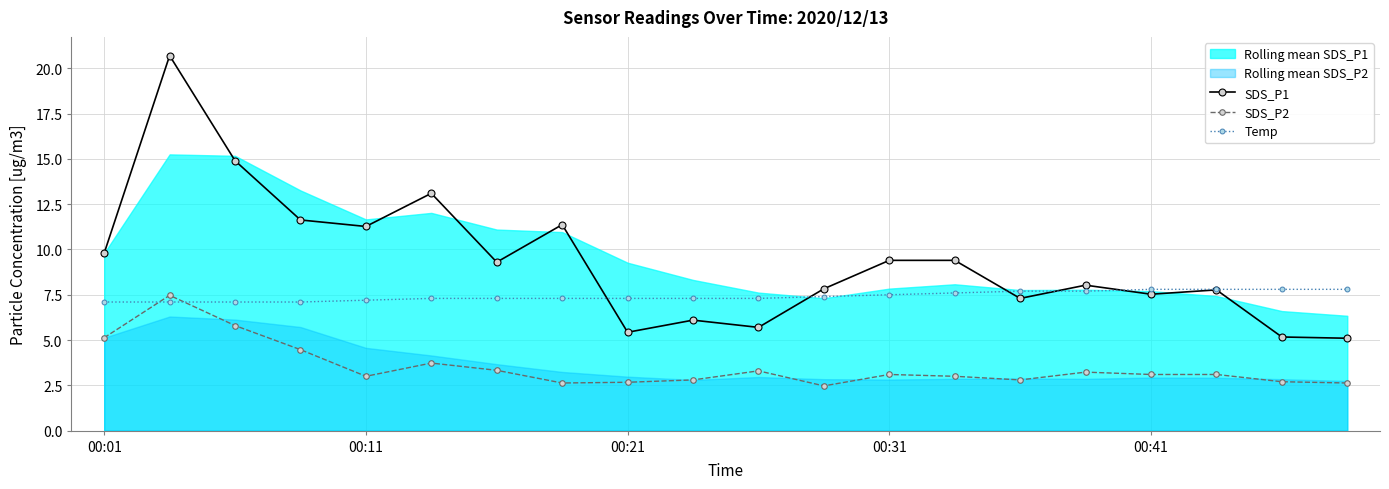

True or false: SDS_P2 has more than 0 points higher than both neighbors.

True